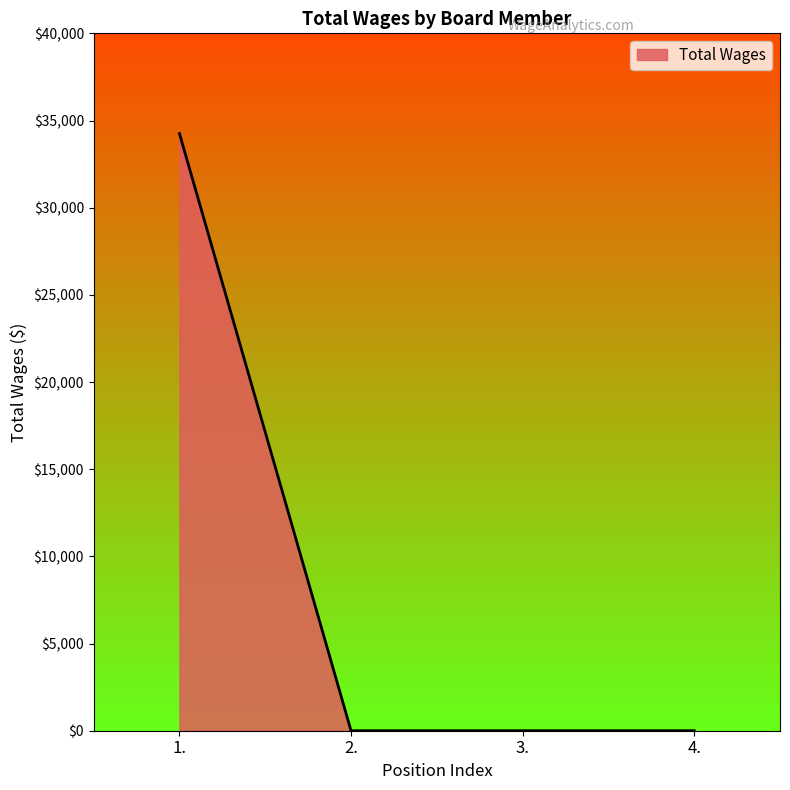

What is the greatest value displayed?

34252